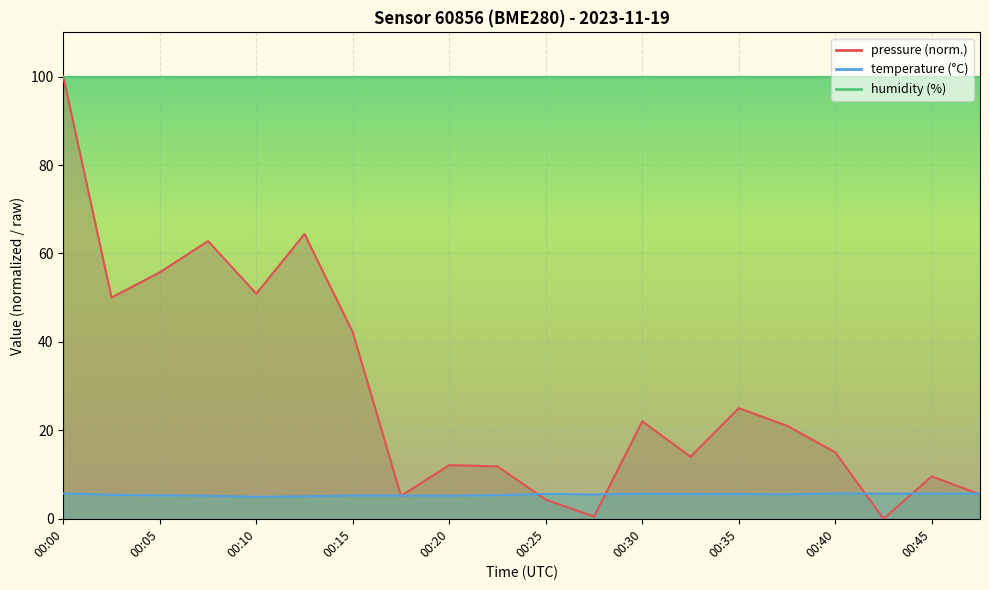

Reading left to right, extract all data points from this chart.

pressure: 00:00=100.0	00:02=50.0	00:05=55.7	00:07=62.8	00:10=50.9	00:12=64.4	00:15=42.2	00:17=5.2	00:20=12.1	00:22=11.8	00:25=4.3	00:27=0.5	00:30=22.0	00:32=14.0	00:35=25.0	00:37=21.0	00:40=15.0	00:42=0.0	00:45=9.6	00:47=5.5
temperature: 00:00=5.8	00:02=5.4	00:05=5.3	00:07=5.2	00:10=5.0	00:12=5.1	00:15=5.2	00:17=5.2	00:20=5.2	00:22=5.3	00:25=5.6	00:27=5.5	00:30=5.7	00:32=5.6	00:35=5.6	00:37=5.5	00:40=5.7	00:42=5.7	00:45=5.7	00:47=5.7